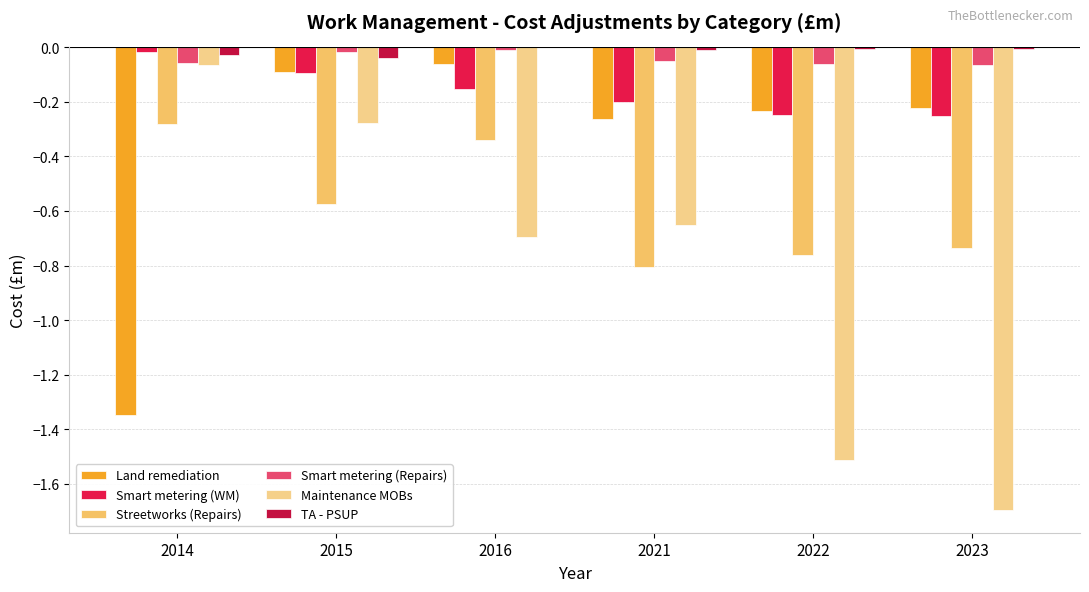

What is the difference between the highest and lowest values at 2015?

0.6